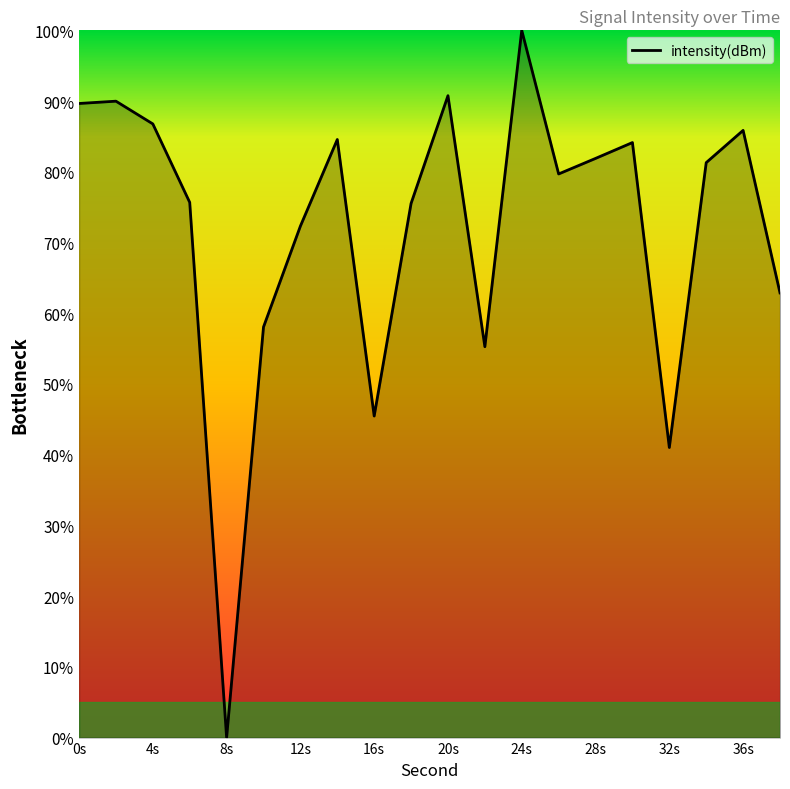

What is the greatest value displayed?

100.0